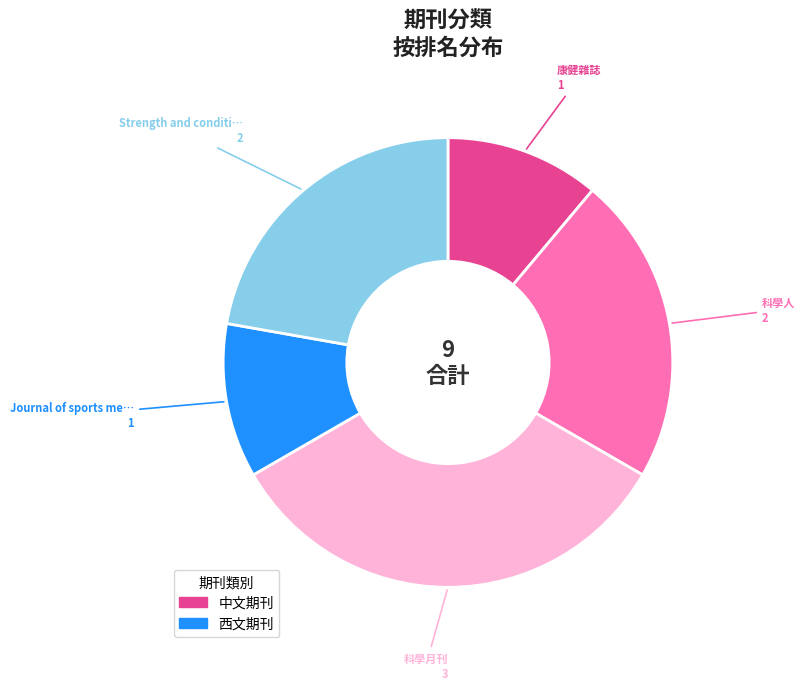

Is there any slice that represents more than half of the pie?

No